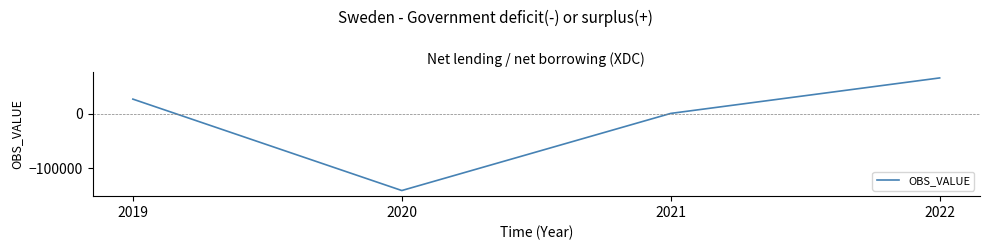

Rank the categories by value from lowest to highest.

2020, 2021, 2019, 2022